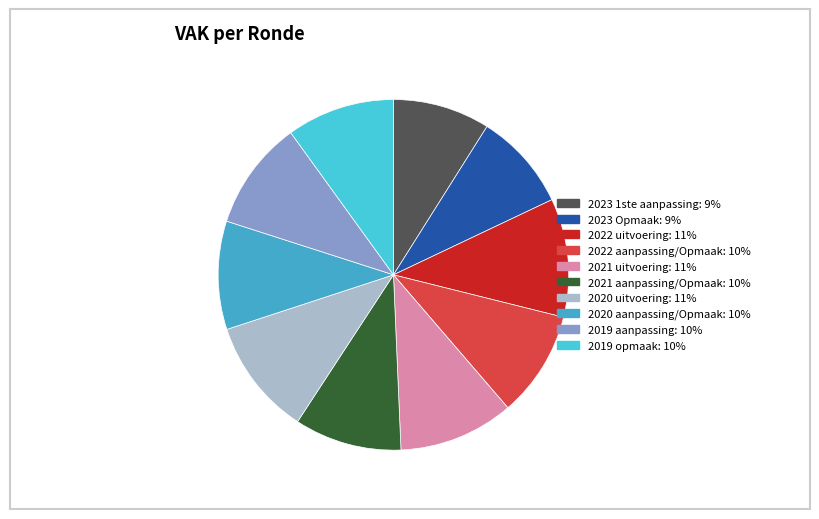

To the nearest percent, what percentage of the pie is 2022 uitvoering?

11%